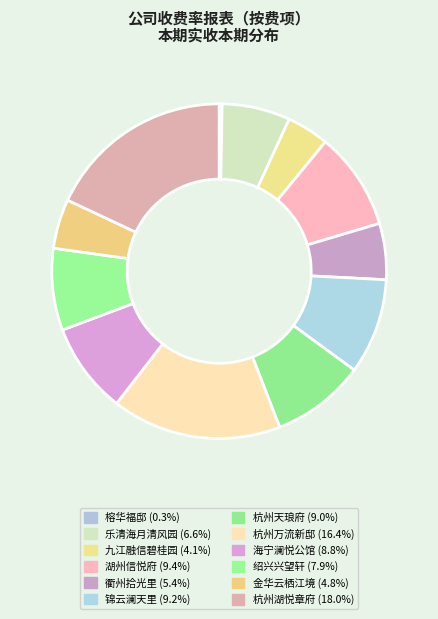

Rank the categories by value from lowest to highest.

榕华福邸, 九江融信碧桂园, 金华云栖江境, 衢州拾光里, 乐清海月清风园, 绍兴兴望轩, 海宁澜悦公馆, 杭州天琅府, 锦云澜天里, 湖州信悦府, 杭州万流新邸, 杭州湖悦章府